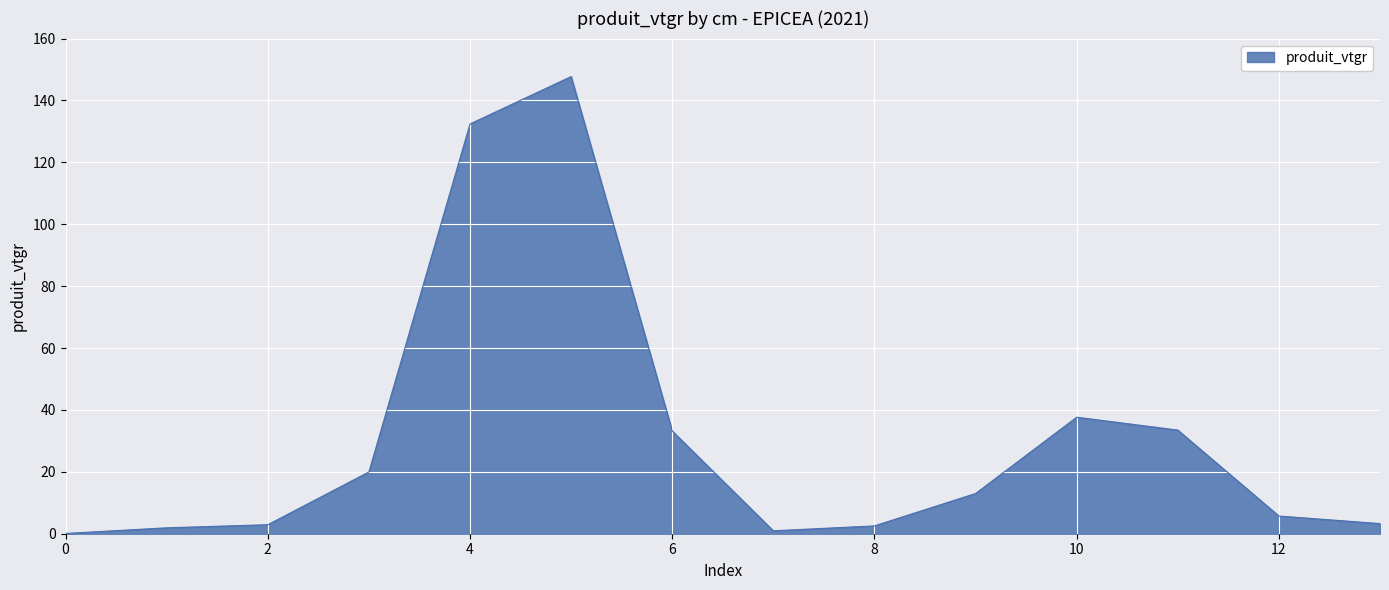

What is the greatest value displayed?

147.7